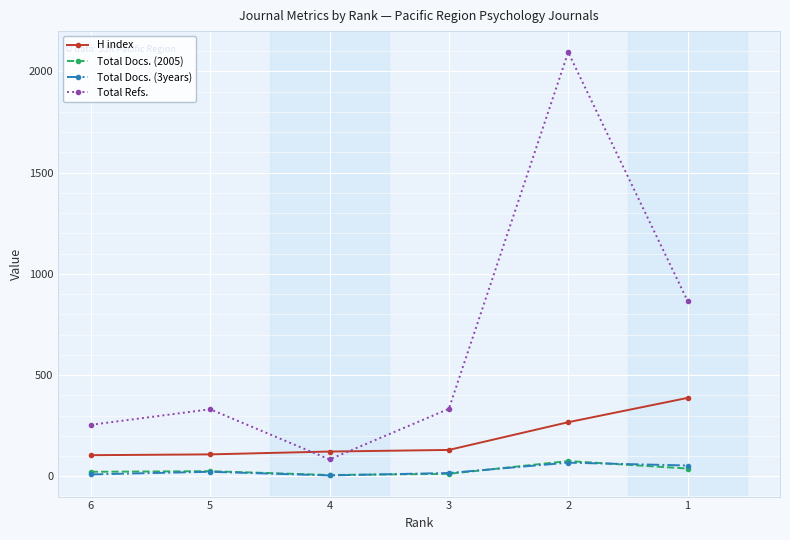

What is the maximum value shown in the chart?

2095